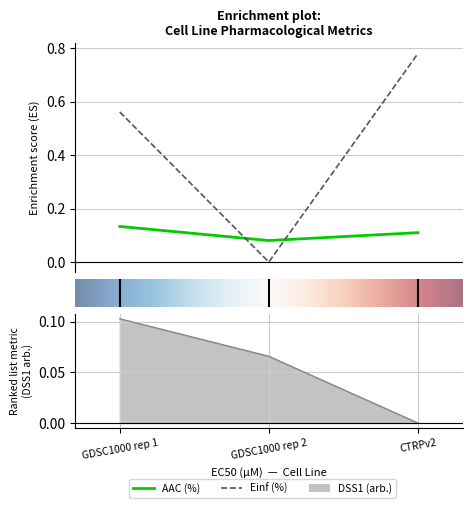

Reading right to left, list all the values displayed in this chart.

AAC (%): 0.1	0.1	0.1
Einf (%): 0.8	0.0	0.6
DSS1 (arb.): 0.0	0.1	0.1